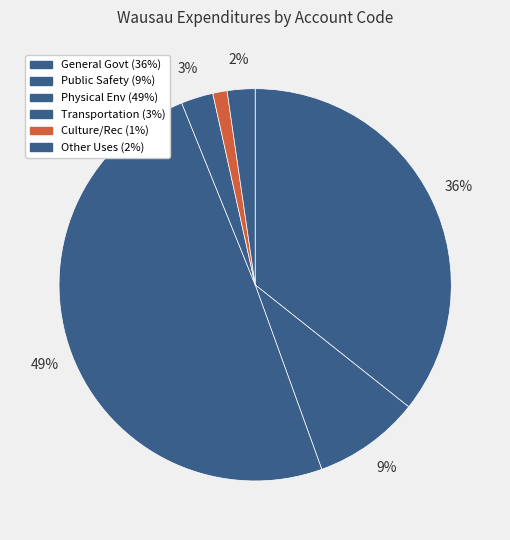

How many segments does this pie chart have?

6